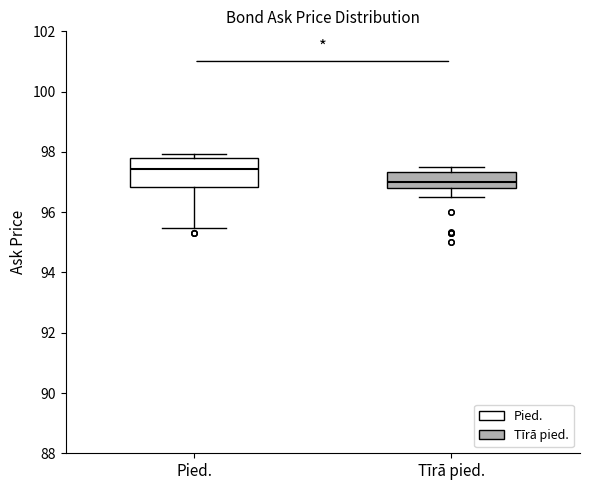

Where does the lower whisker of the box for Tīrā pied. end on the y-axis? The values are not printed on the chart, so give them approximately, as read against the axis.

96.6